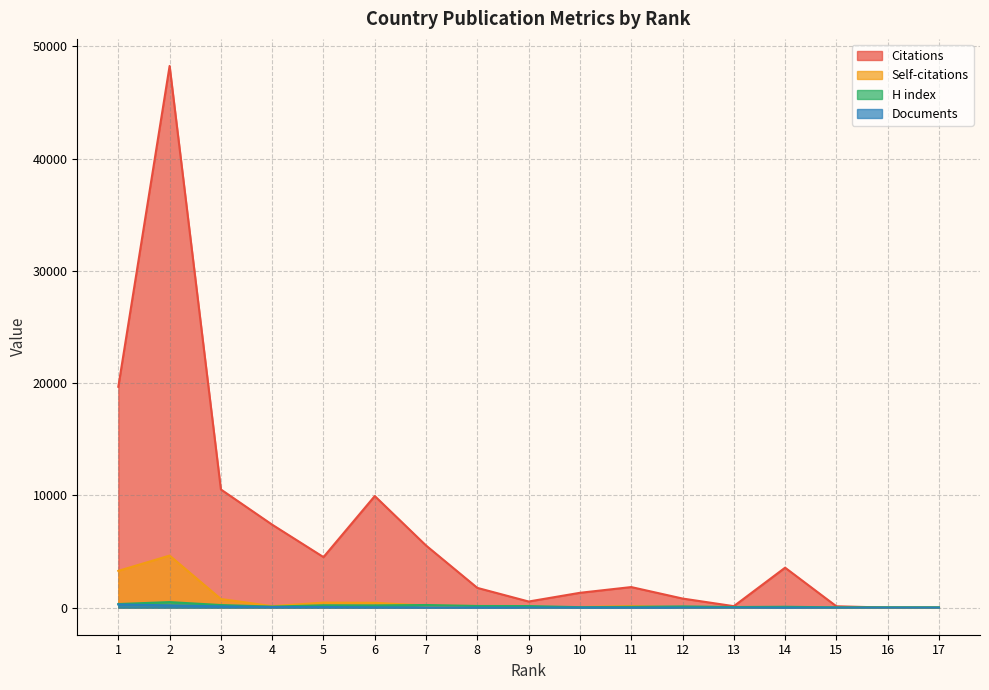

Where is the first local minimum for Self-citations?

4